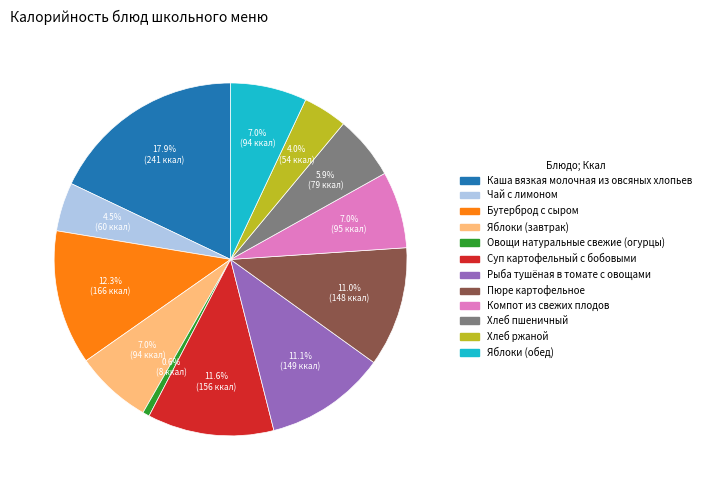

What is the largest slice in the pie chart?

Каша вязкая молочная из овсяных хлопьев